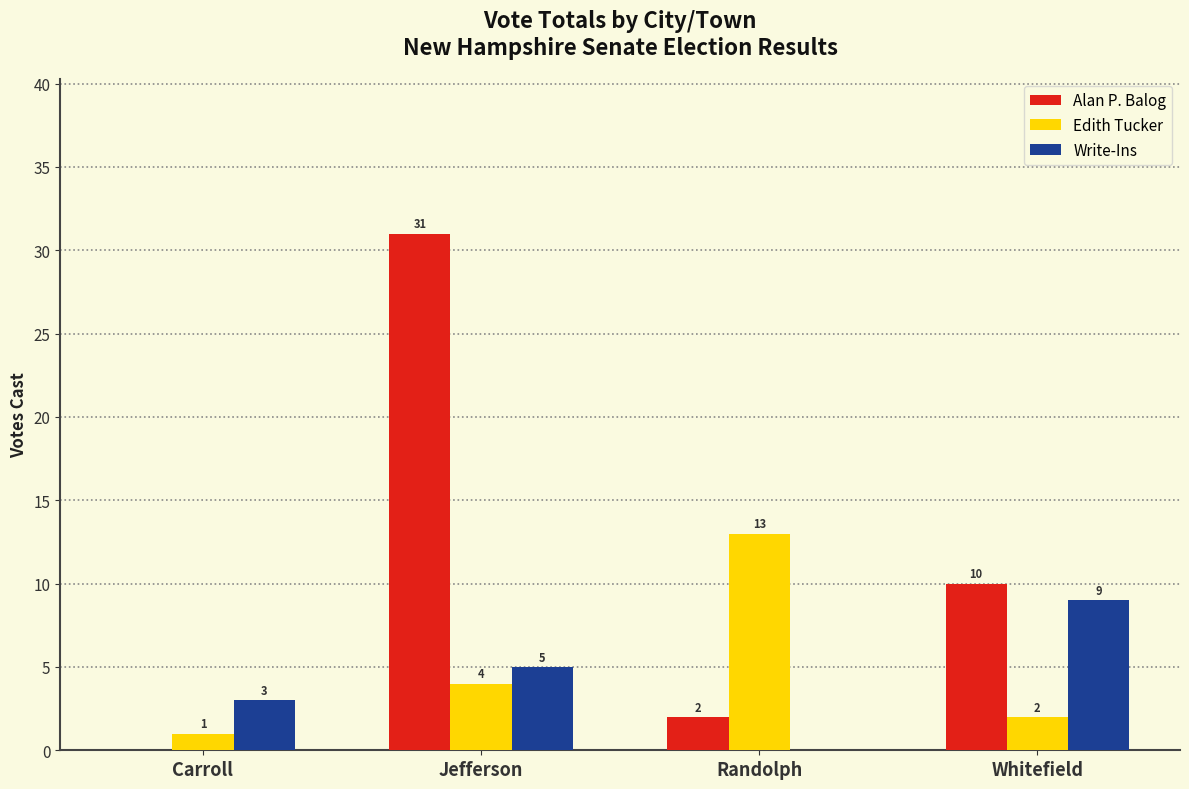

True or false: Write-Ins has a value of 5 at Jefferson.

True